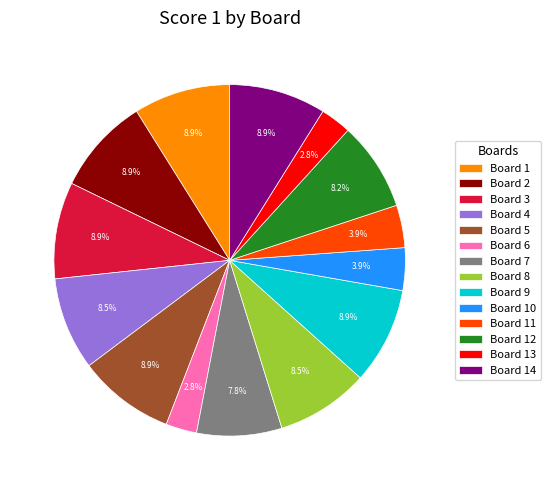

To the nearest percent, what portion does Board 13 represent?

3%